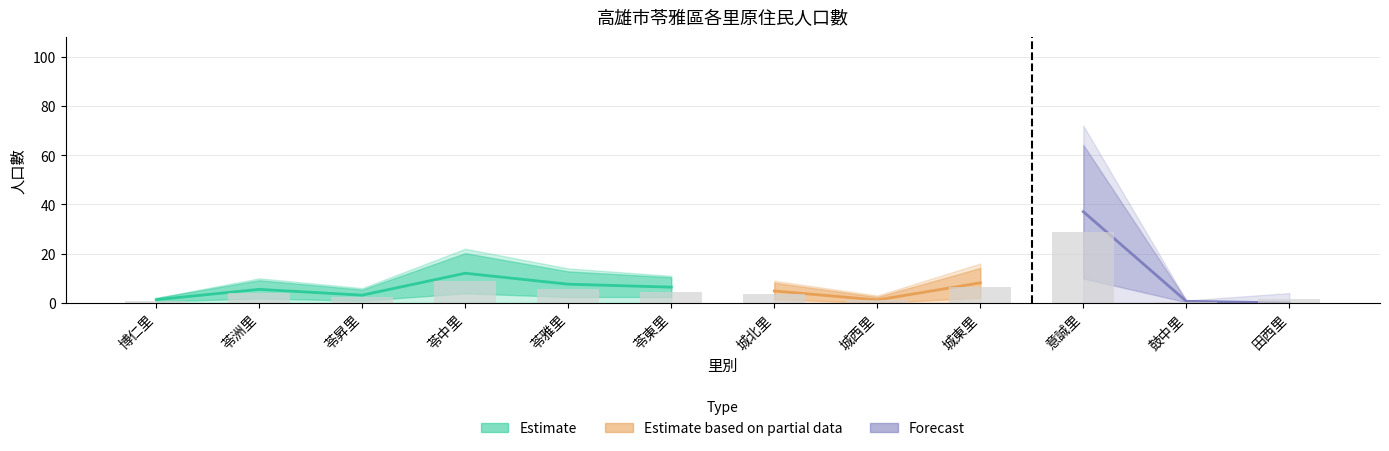

How many bars are there in total?

12